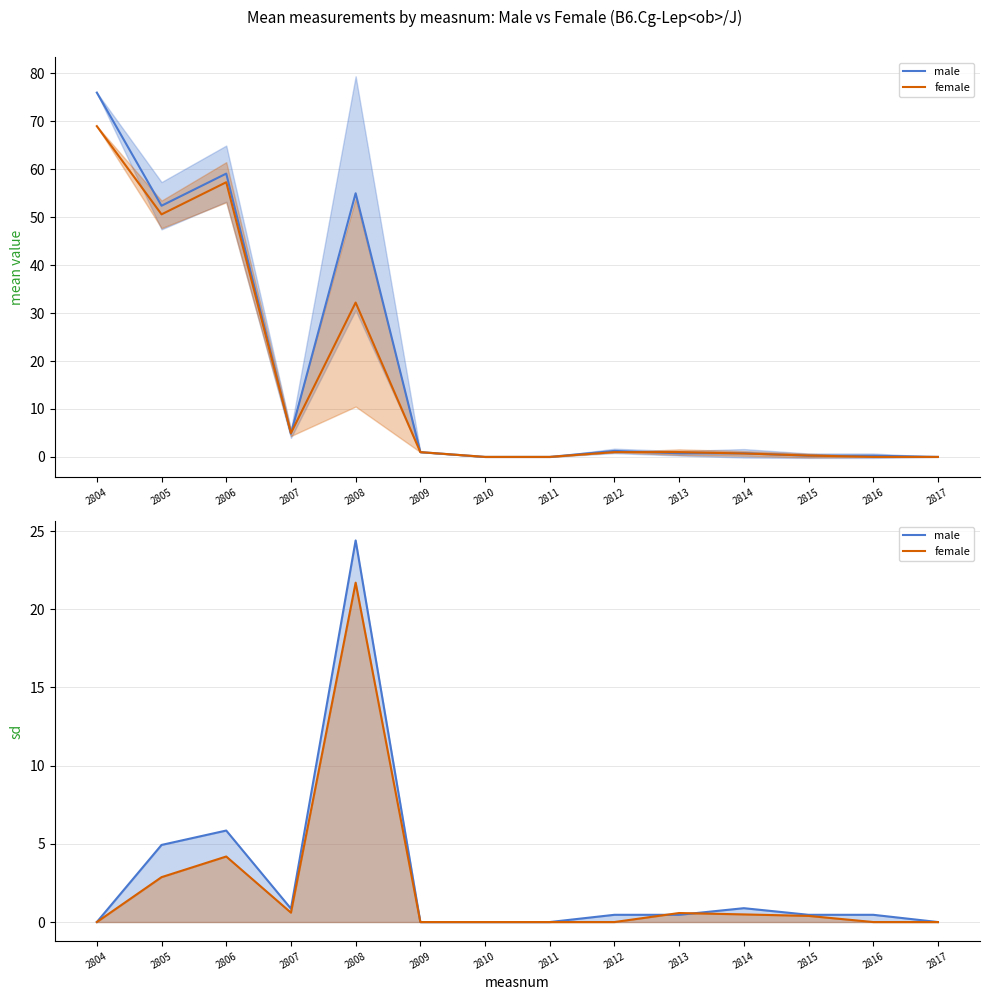

What is the difference between the second highest and minimum values in the female series?

4.2